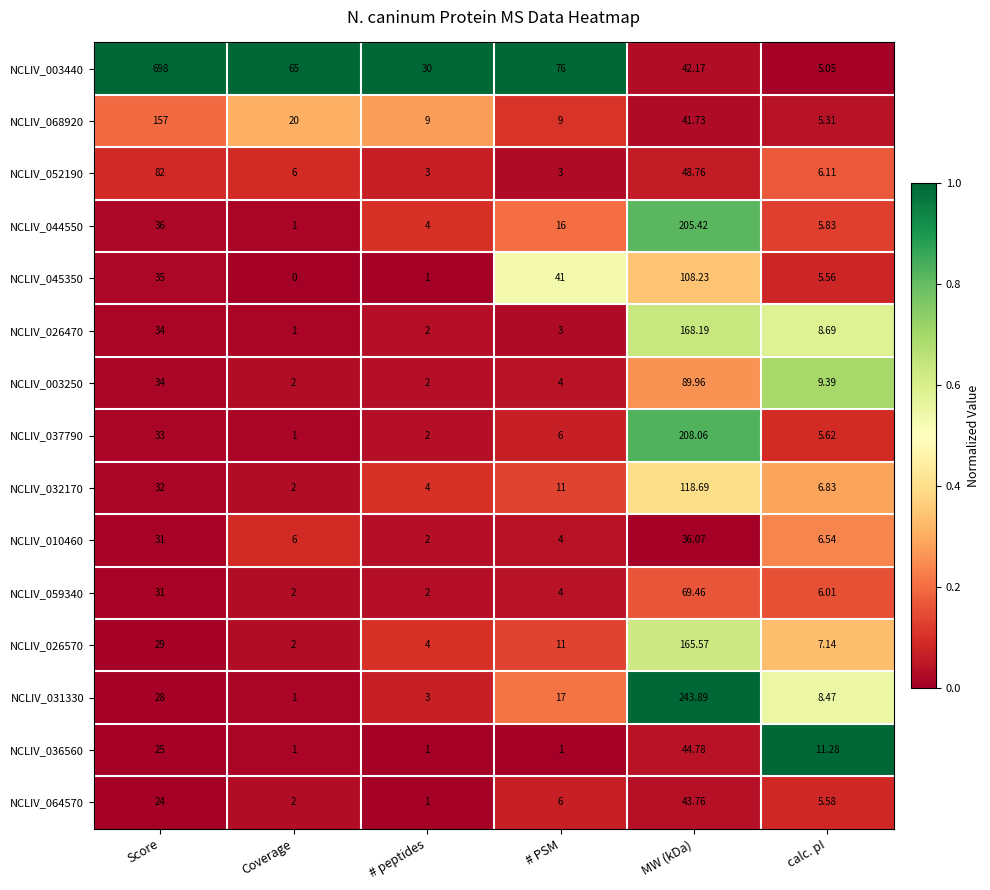

How many series are shown in this chart?

15